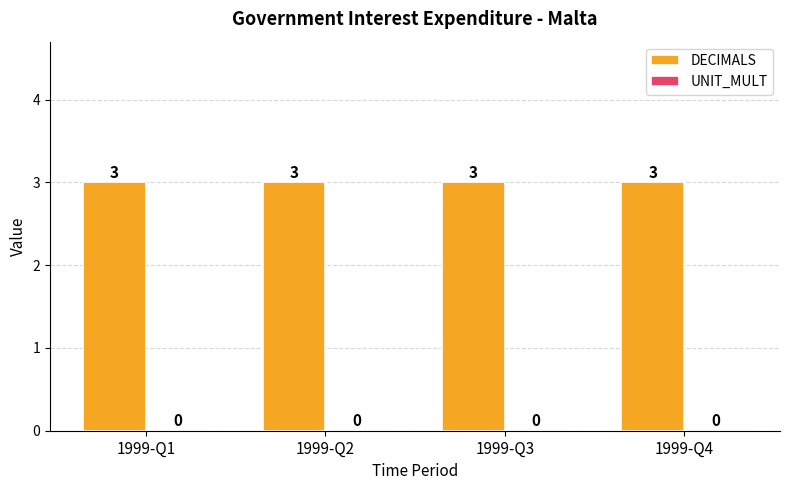

Does the chart contain any negative values?

No